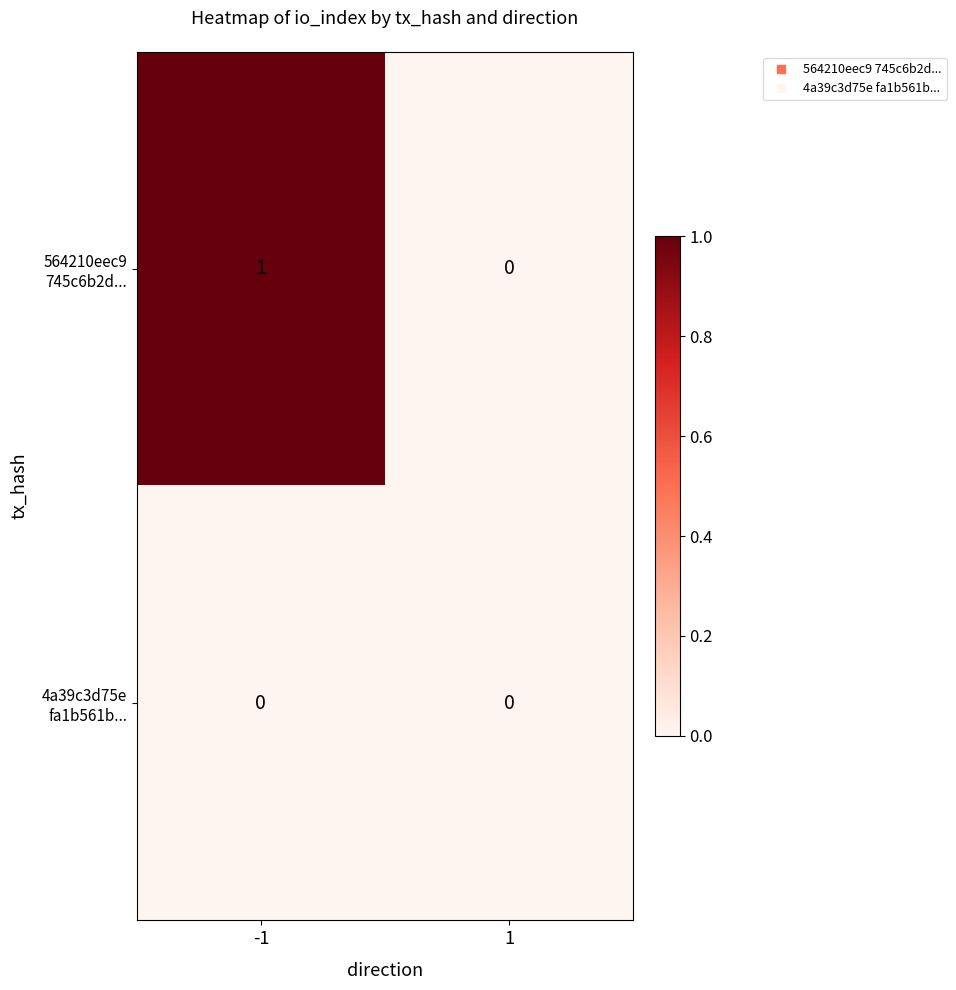

What is the maximum value shown in the chart?

1